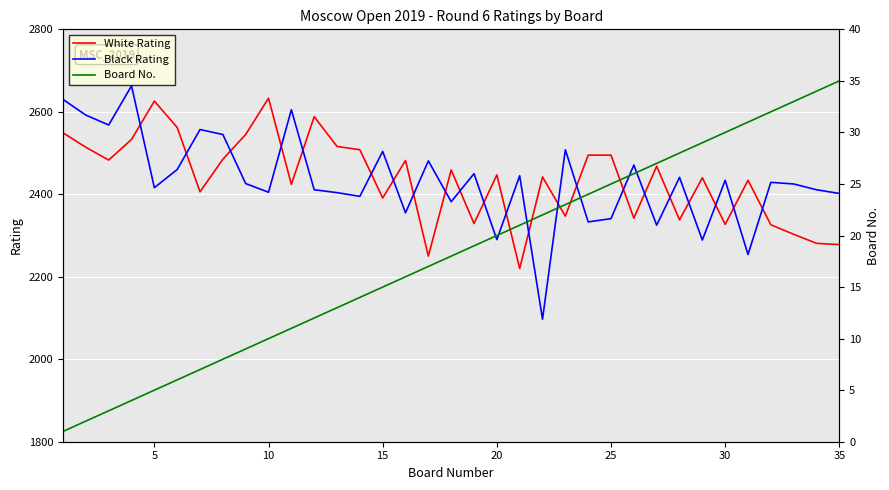

How many intersections are there between White Rating and Black Rating?

22